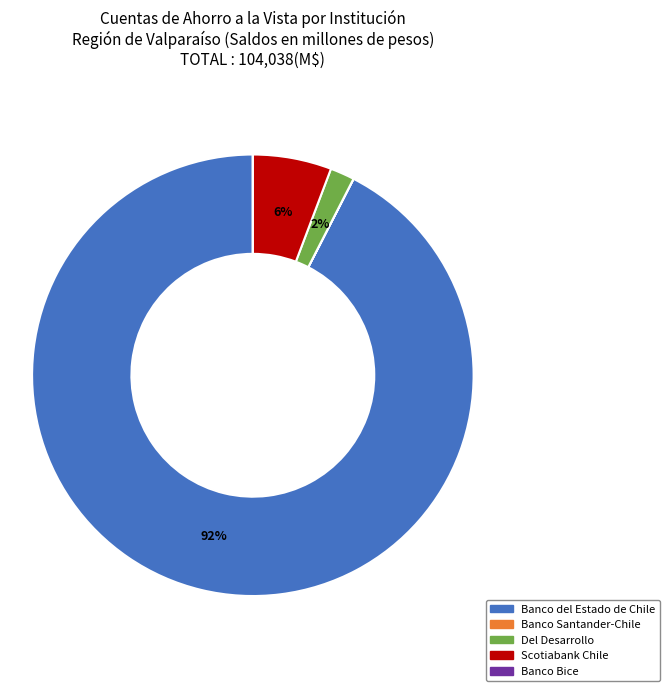

What is the largest slice in the pie chart?

Banco del Estado de Chile